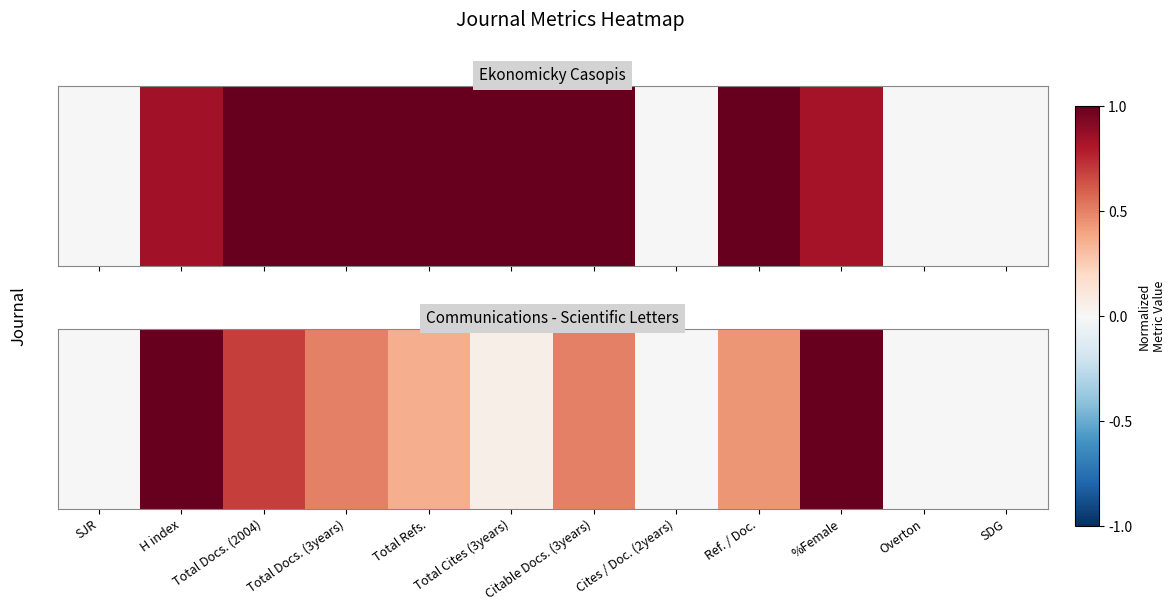

List the labels in order of value, largest first.

H index, %Female, Total Docs. (2004), Total Docs. (3years), Citable Docs. (3years), Ref. / Doc., Total Refs., Total Cites (3years), SJR, Cites / Doc. (2years), Overton, SDG